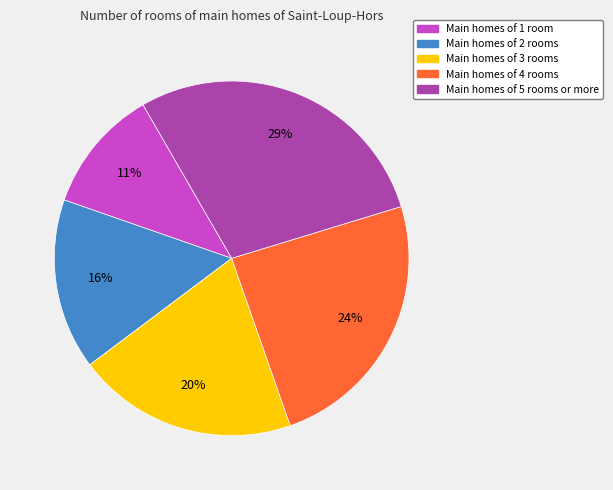

To the nearest percent, what portion does Main homes of 3 rooms represent?

20%